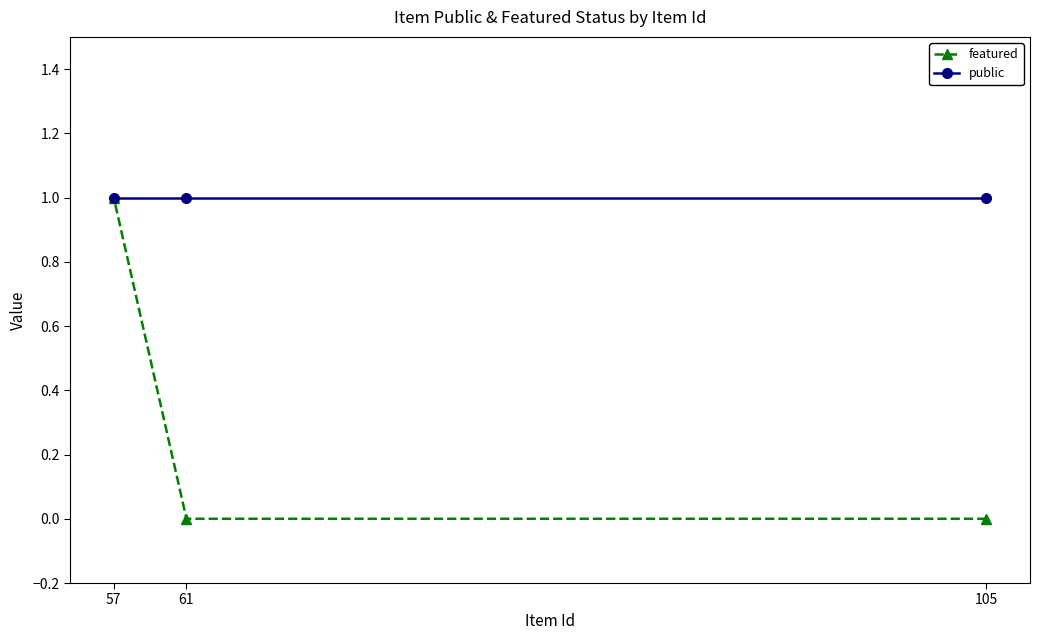

How many series are shown in this chart?

2